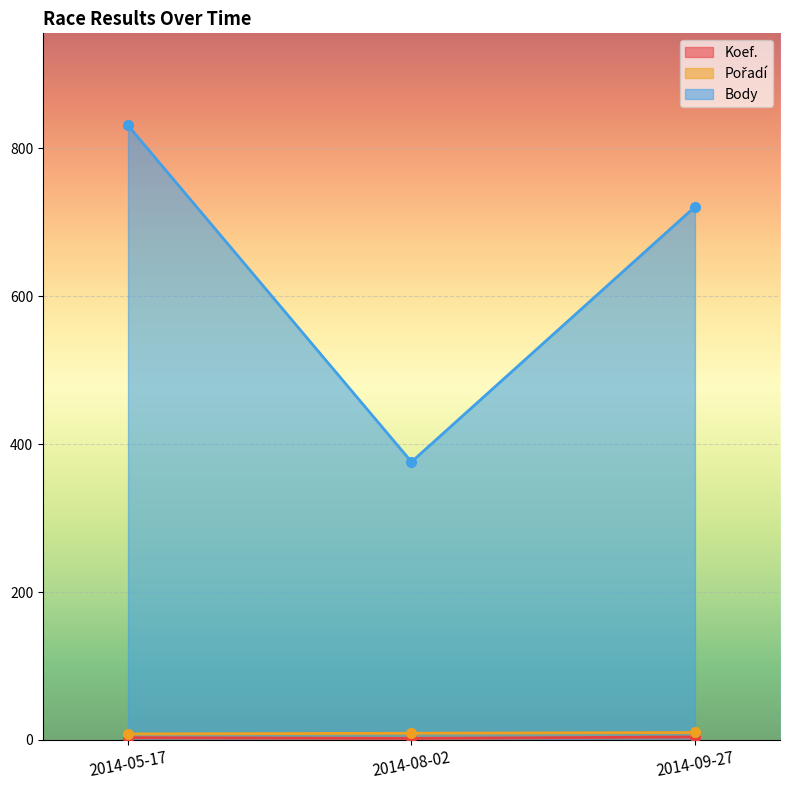

What is the total value across all series at 2014-09-27?

735